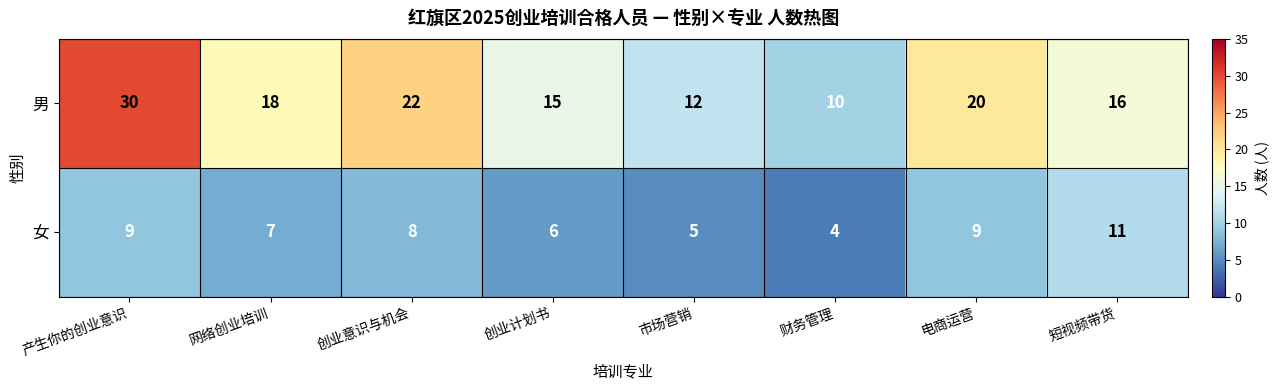

Reading right to left, what are all the values shown in this chart?

男: 短视频带货=16	电商运营=20	财务管理=10	市场营销=12	创业计划书=15	创业意识与机会=22	网络创业培训=18	产生你的创业意识=30
女: 短视频带货=11	电商运营=9	财务管理=4	市场营销=5	创业计划书=6	创业意识与机会=8	网络创业培训=7	产生你的创业意识=9